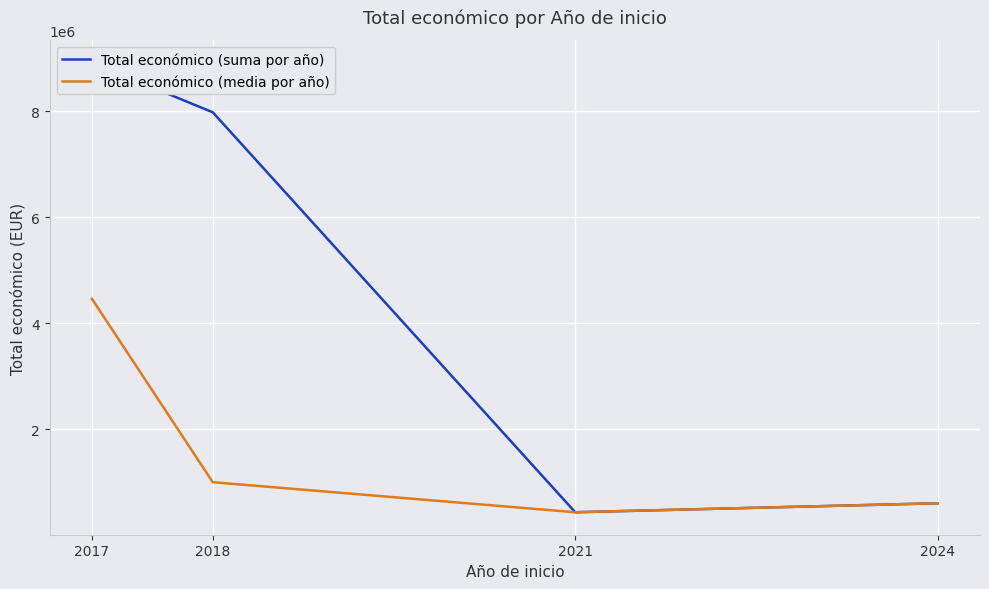

What is the difference between the Total económico (media por año) values at 2017 and 2018?

3462381.2